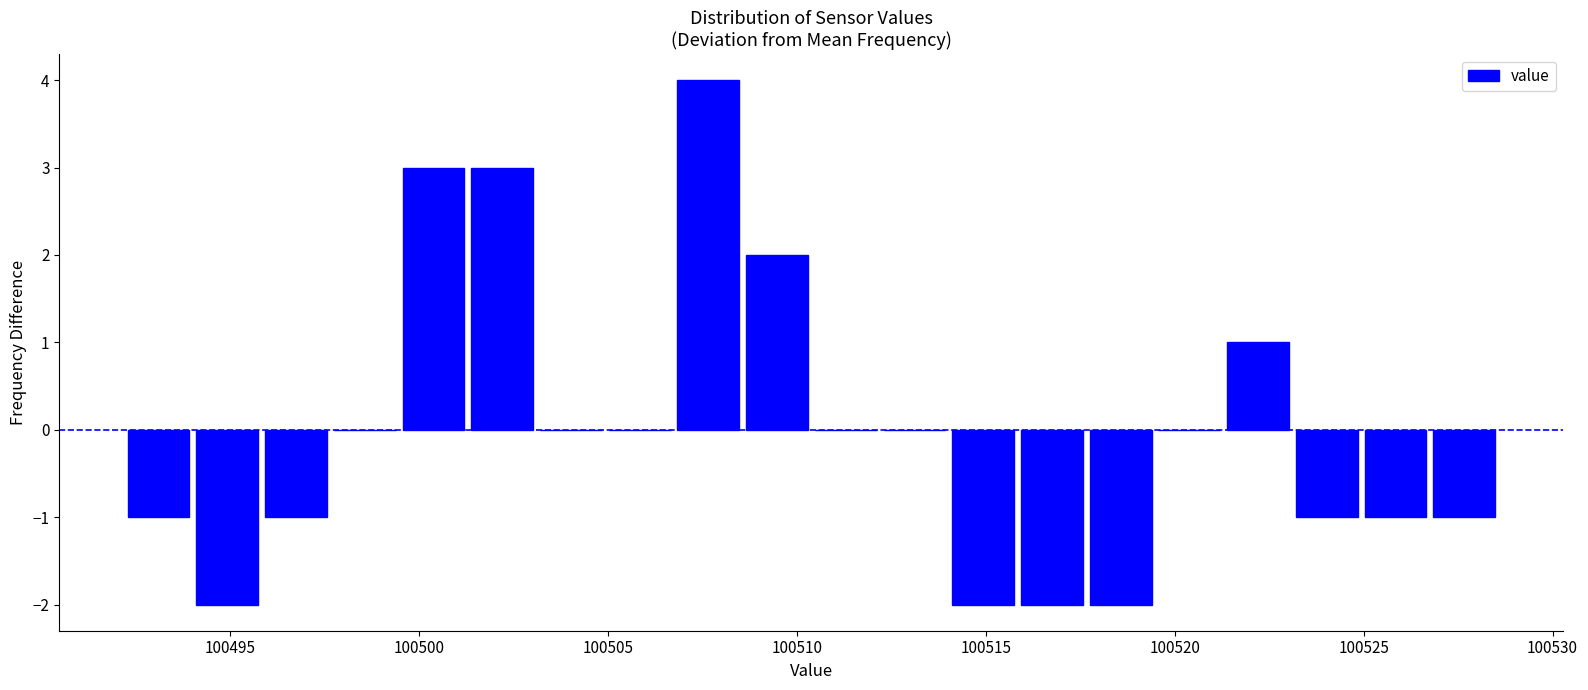

Around what value on the x-axis is the tallest bar? Give the approximate position of its centre, as read against the axis.

100507.5